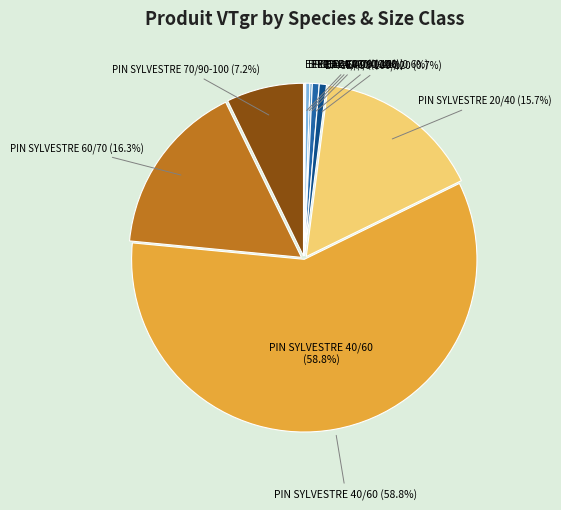

How much of the chart is everything except PIN SYLVESTRE 20/40?

84.3%